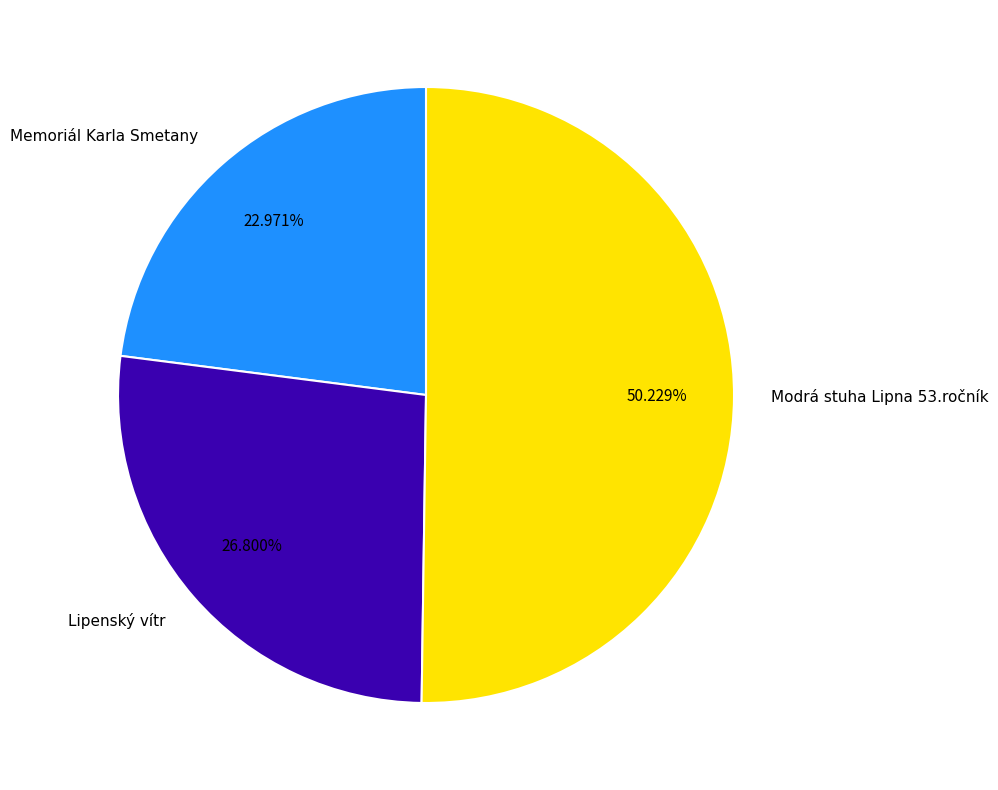

The Memoriál Karla Smetany slice represents 23% of the pie. True or false?

True